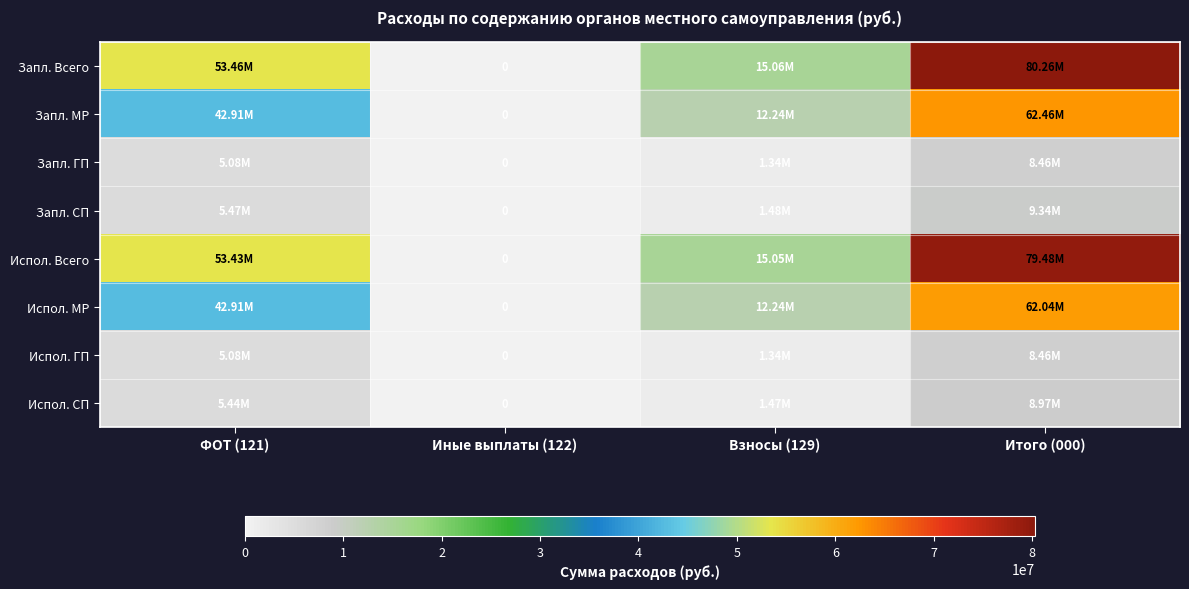

At which category is the sum across all series the highest?

Итого (000)